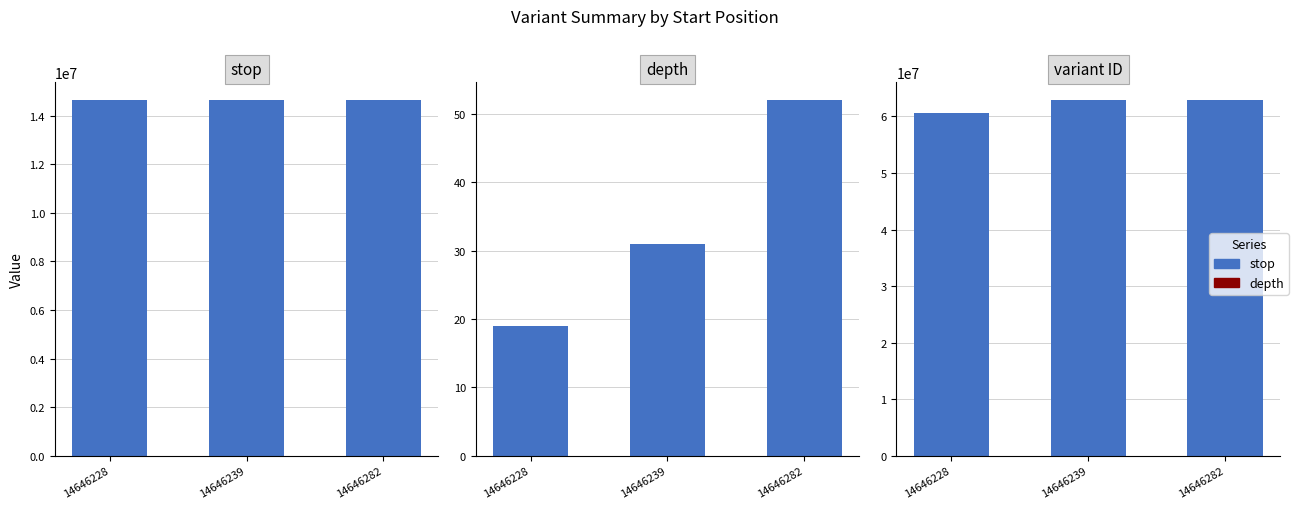

At which label does the data first exceed 62885047?

14646282